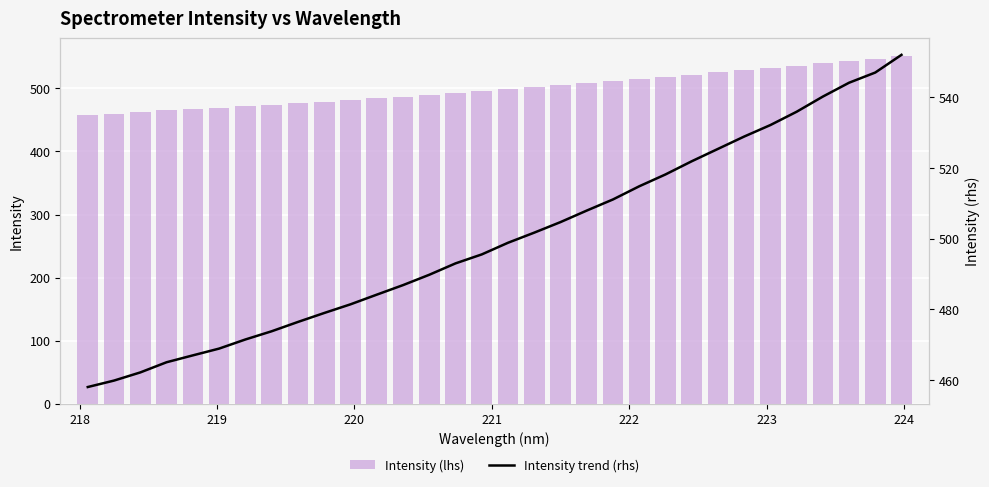

What is the sum of all Intensity (lhs) values?

15998.3